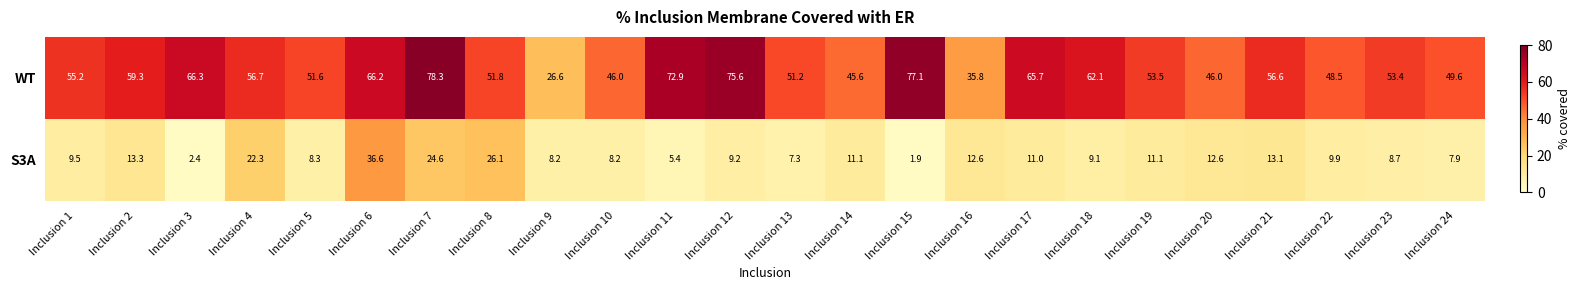

At which label does S3A first exceed 9?

Inclusion 1